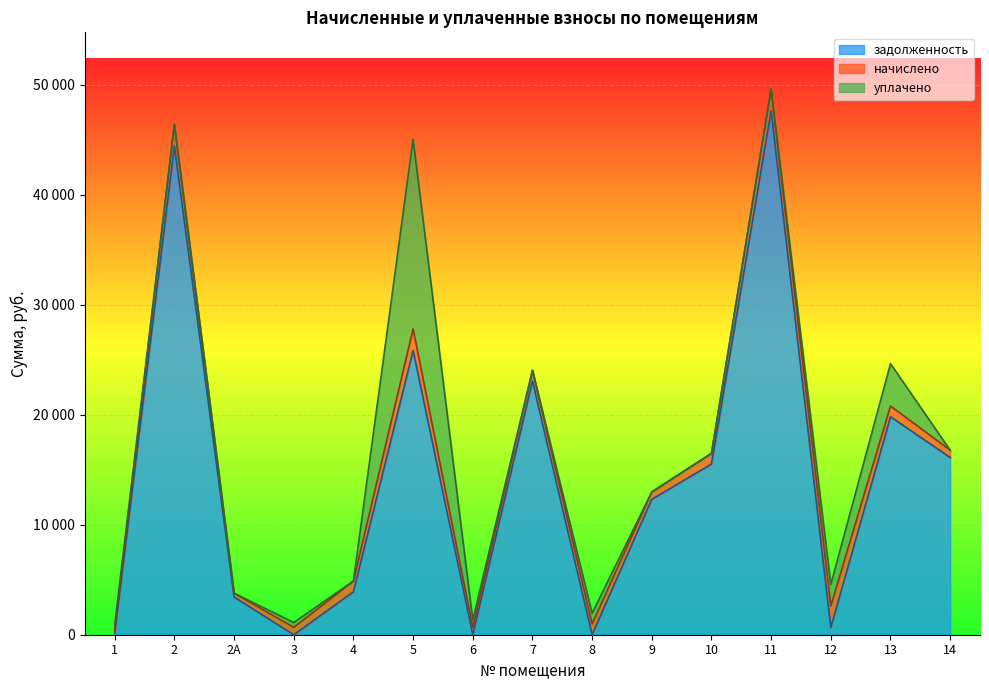

Does the chart display data point markers on the line(s)?

No